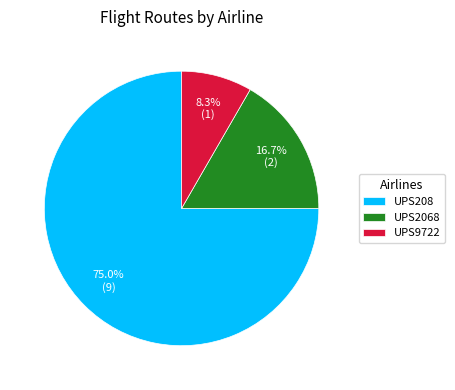

What is the largest slice in the pie chart?

UPS208